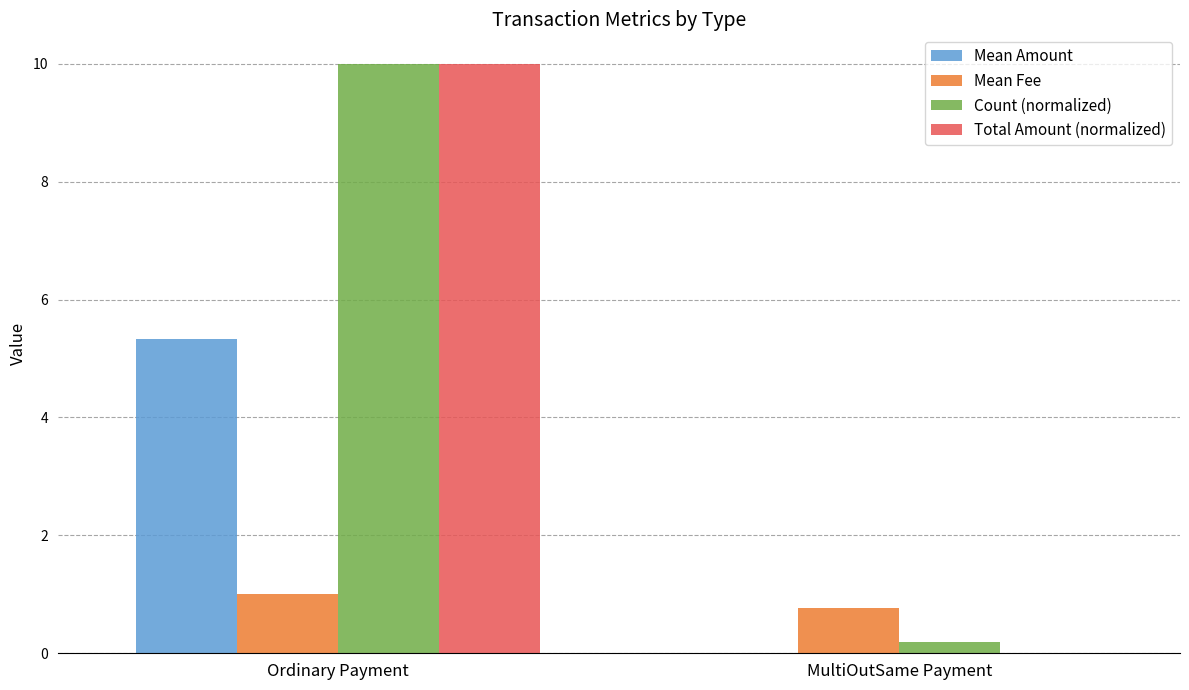

What is the sum of the Mean Fee values at Ordinary Payment and MultiOutSame Payment?

1.8